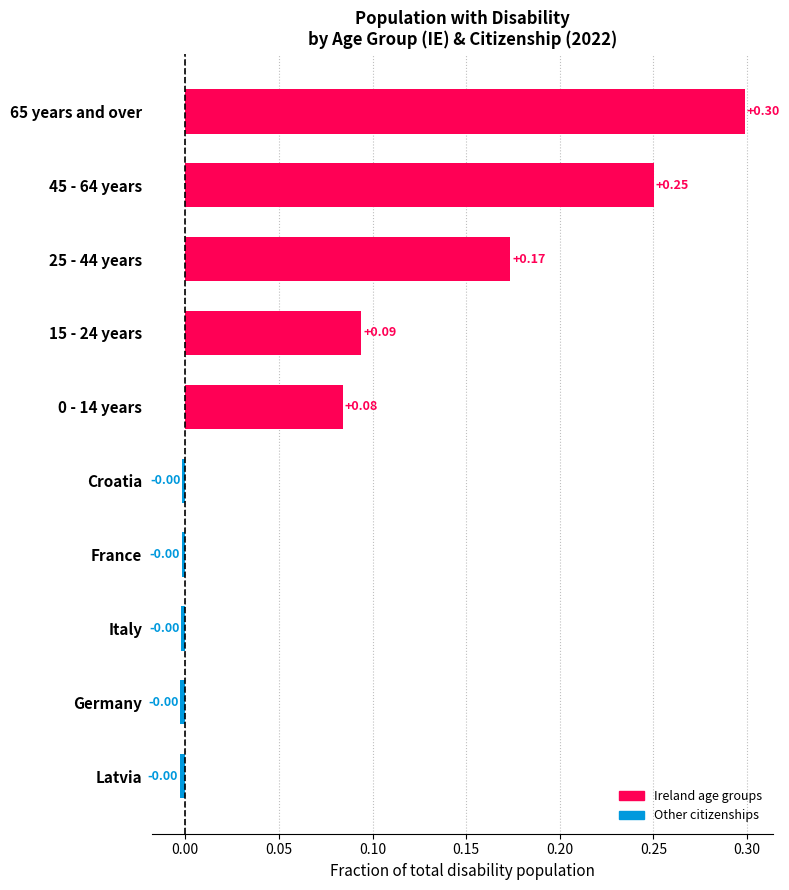

How many values are below 0?

5